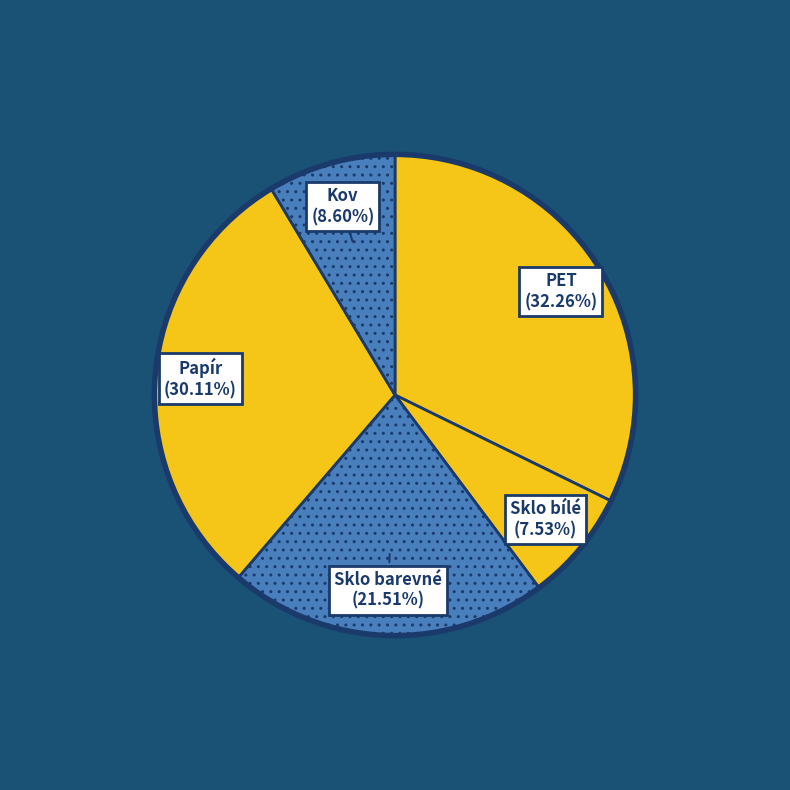

Is it true that Sklo barevné is 33% of the pie?

False